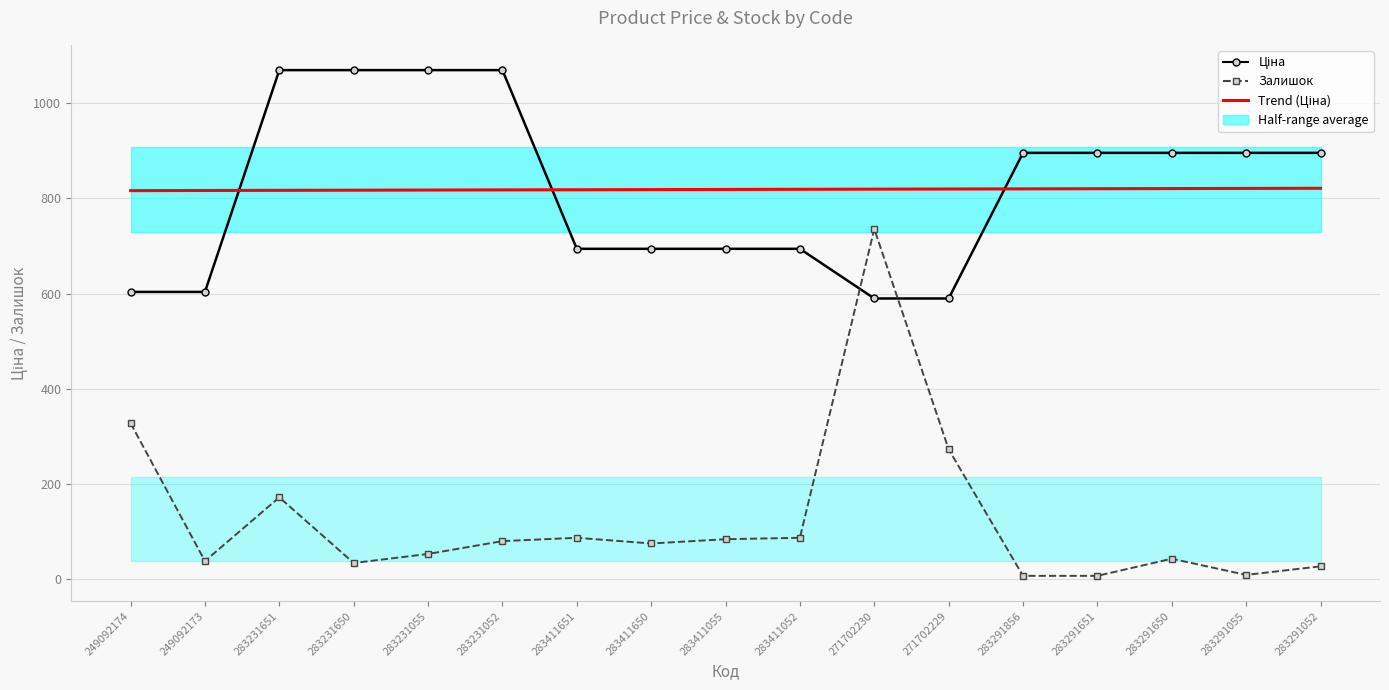

How many values in the Trend (Ціна) series exceed 818?

12